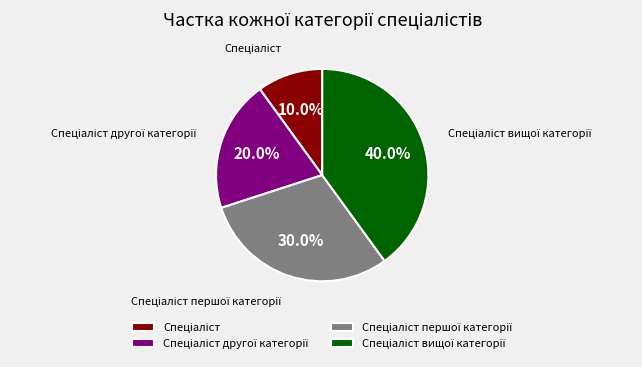

Count the number of slices in the pie.

4